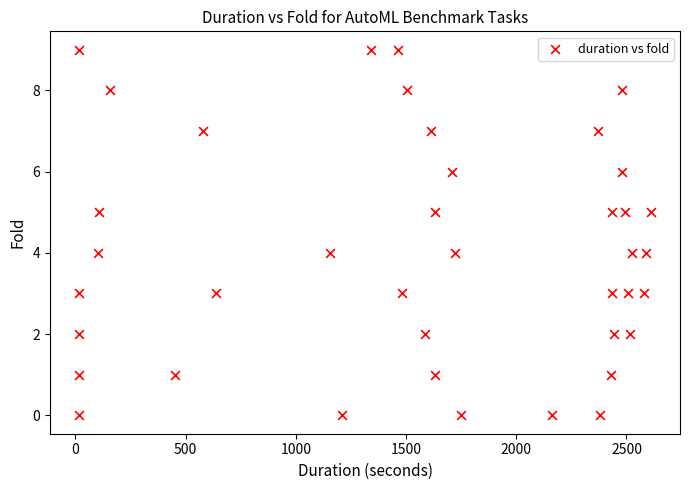

What is the range of Y values (max minus min)?

9